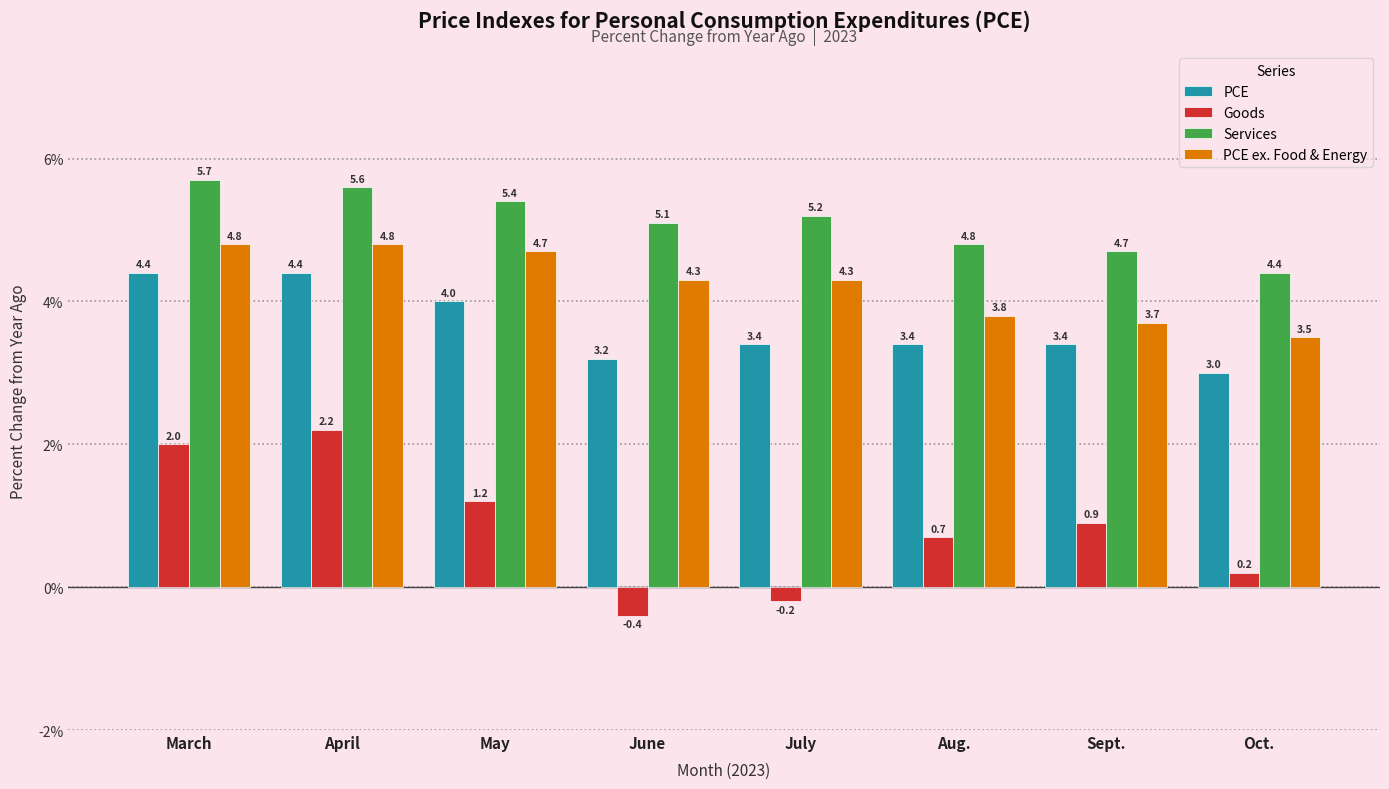

How many bars are there in total?

32